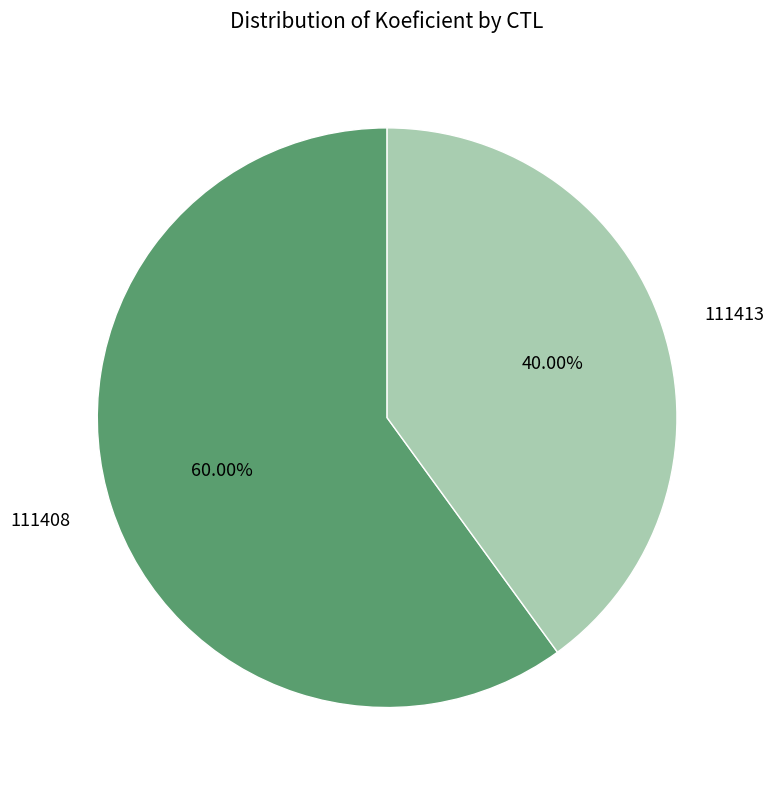

Does any single category account for the majority?

Yes